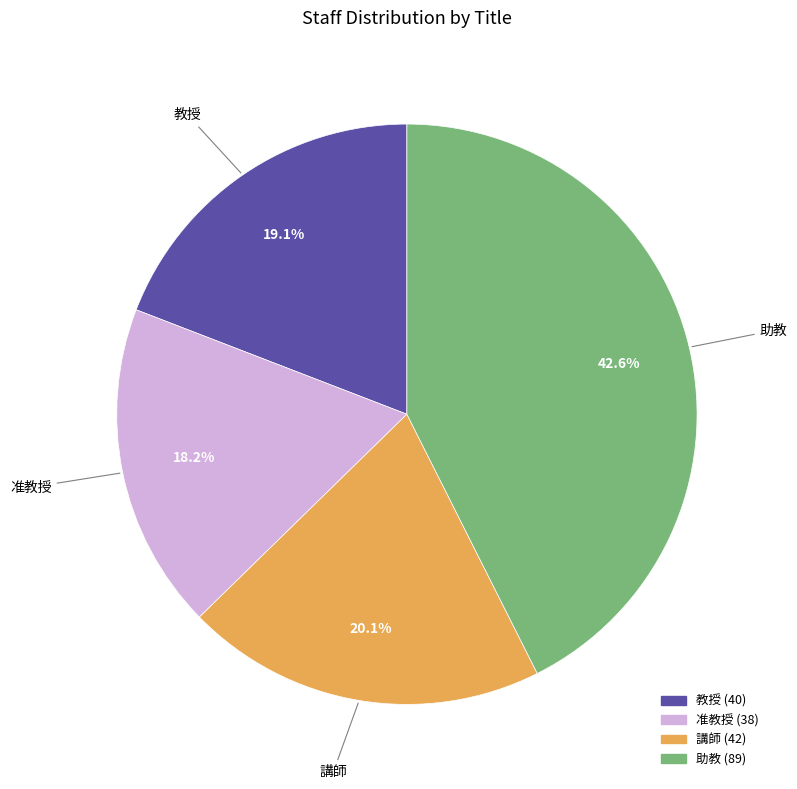

Count the number of slices in the pie.

4